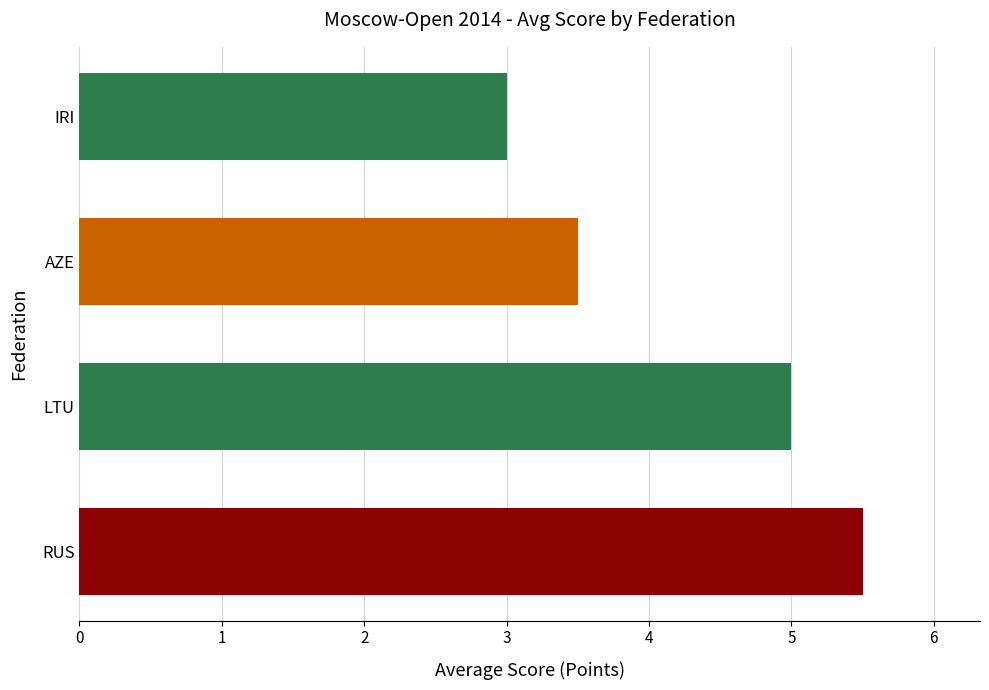

Which has a higher value, IRI or LTU?

LTU